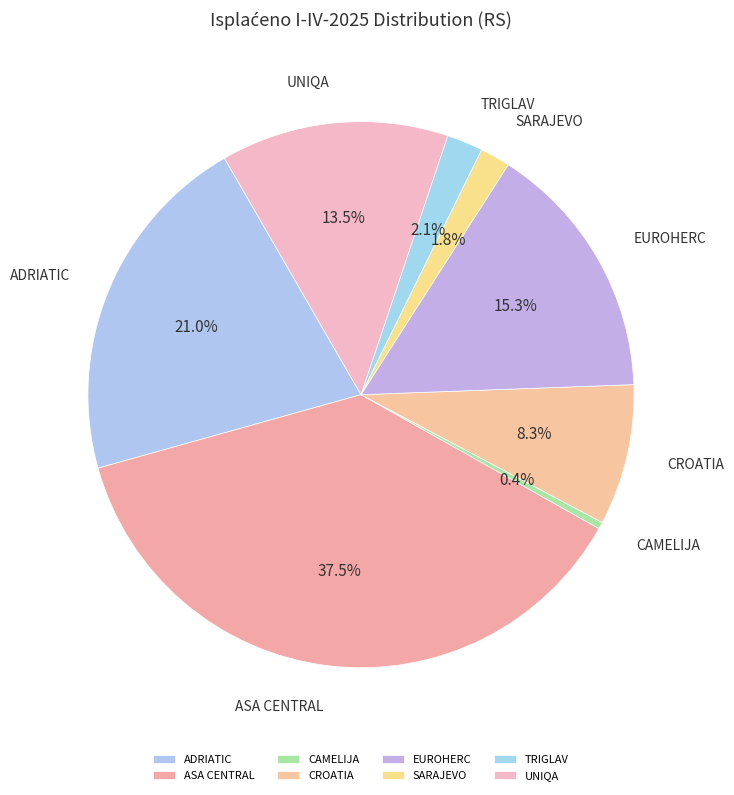

What is the largest slice in the pie chart?

ASA CENTRAL